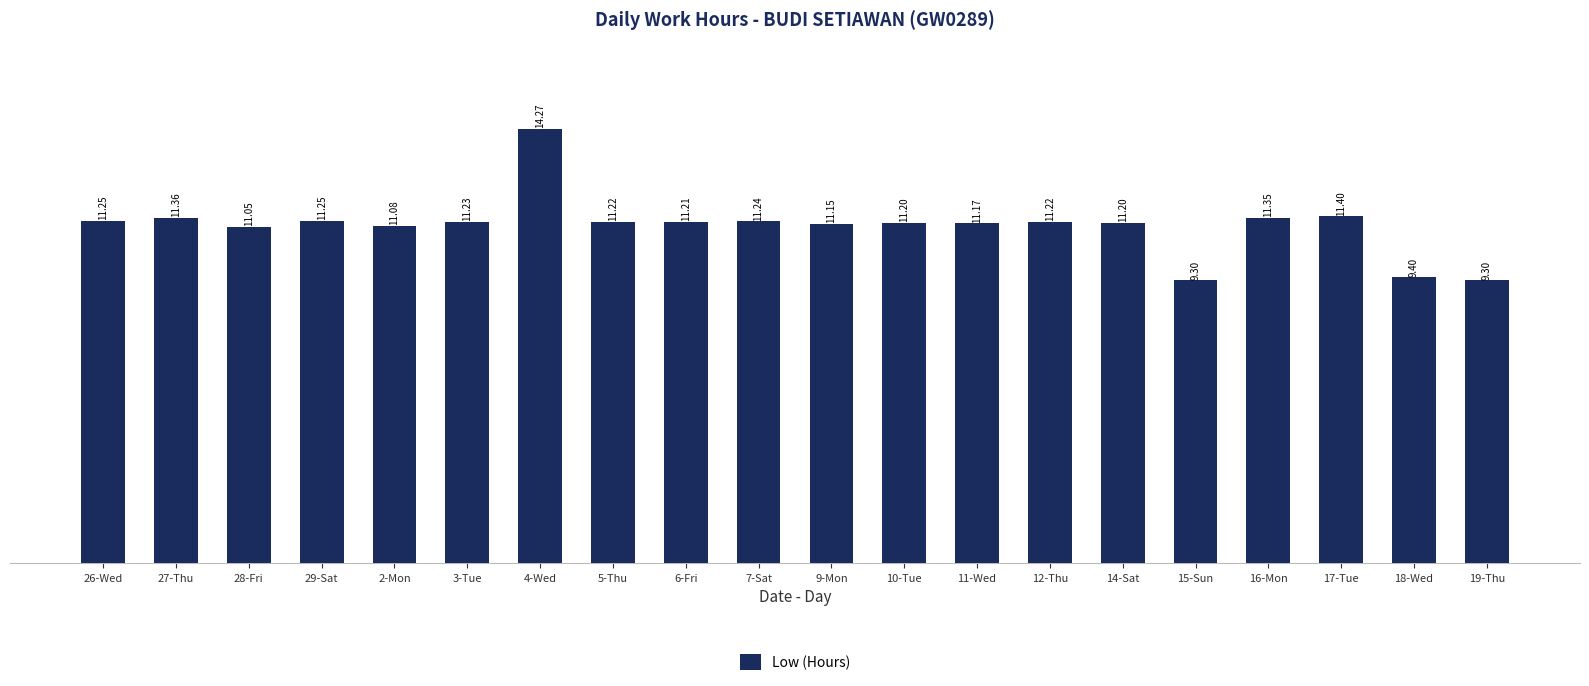

How many data points are above 11?

17